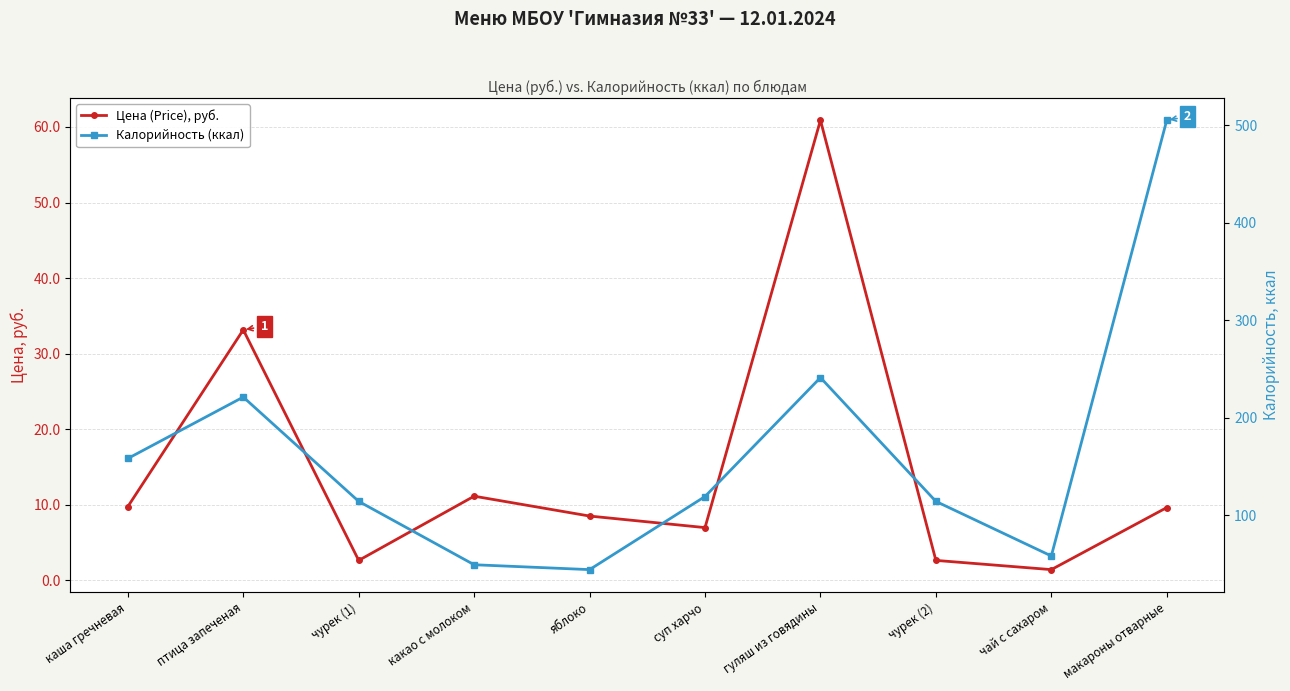

What are all the series names shown in the legend?

Цена (Price), руб., Калорийность (ккал)